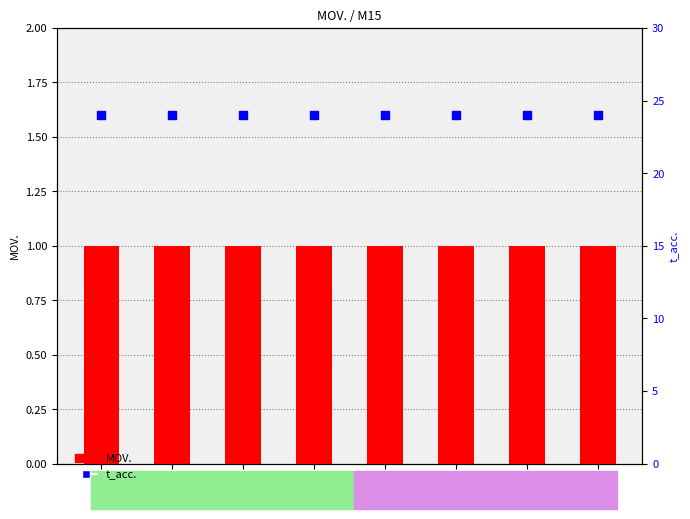

Which series contains the highest Y value?

t_acc.